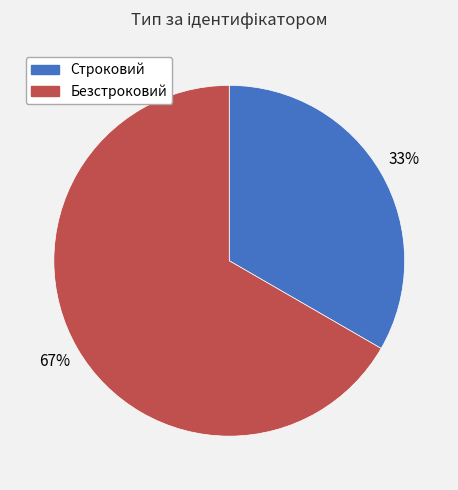

Rank the categories by value from lowest to highest.

Строковий, Безстроковий